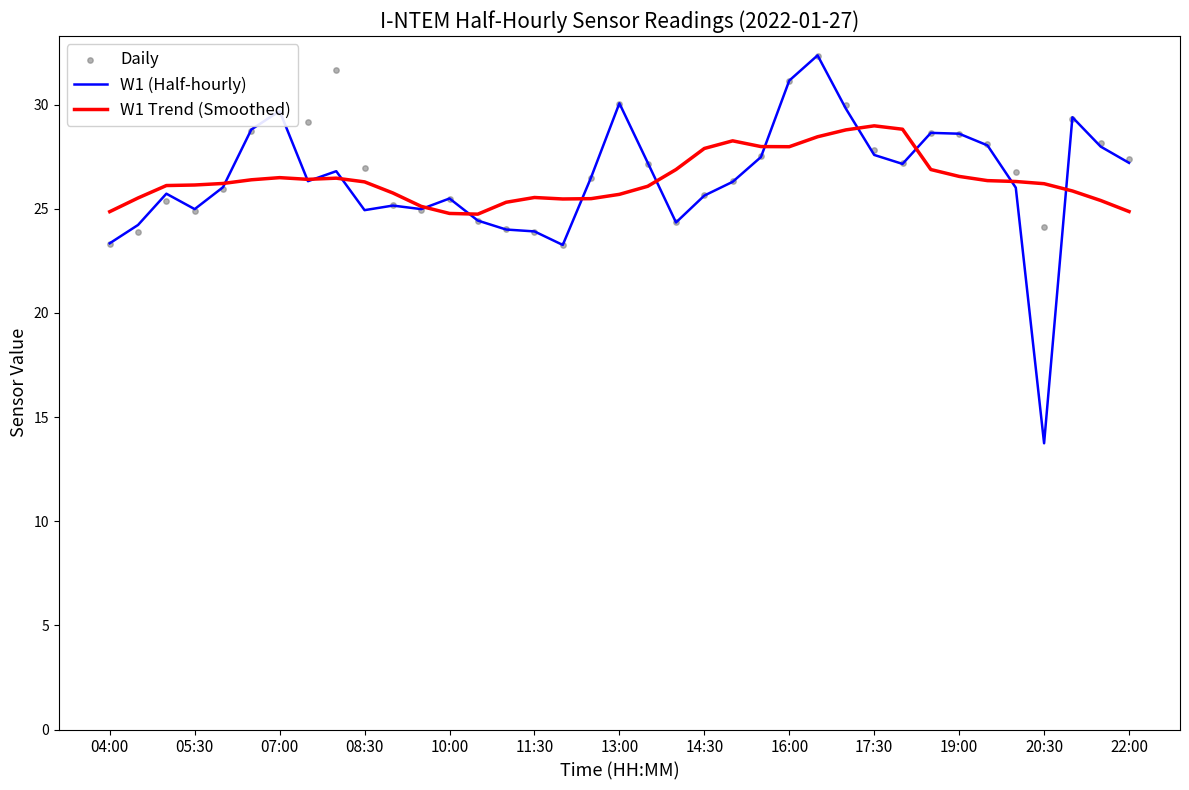

At how many categories does at least one series exceed 20?

37